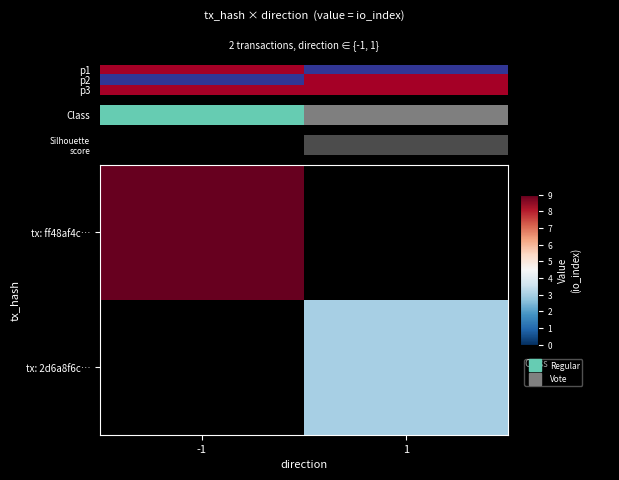

Which series has the largest range (max minus min)?

tx: ff48af4c…